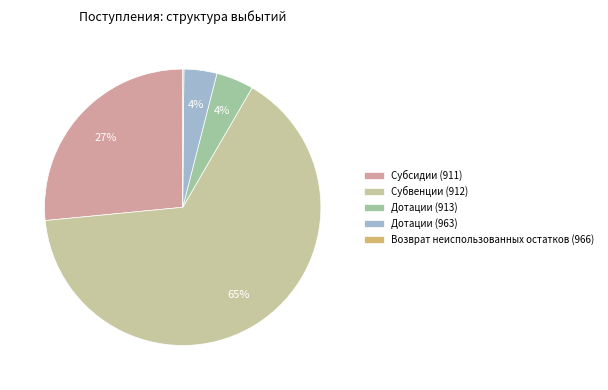

Which category accounts for the majority?

Субвенции (912)